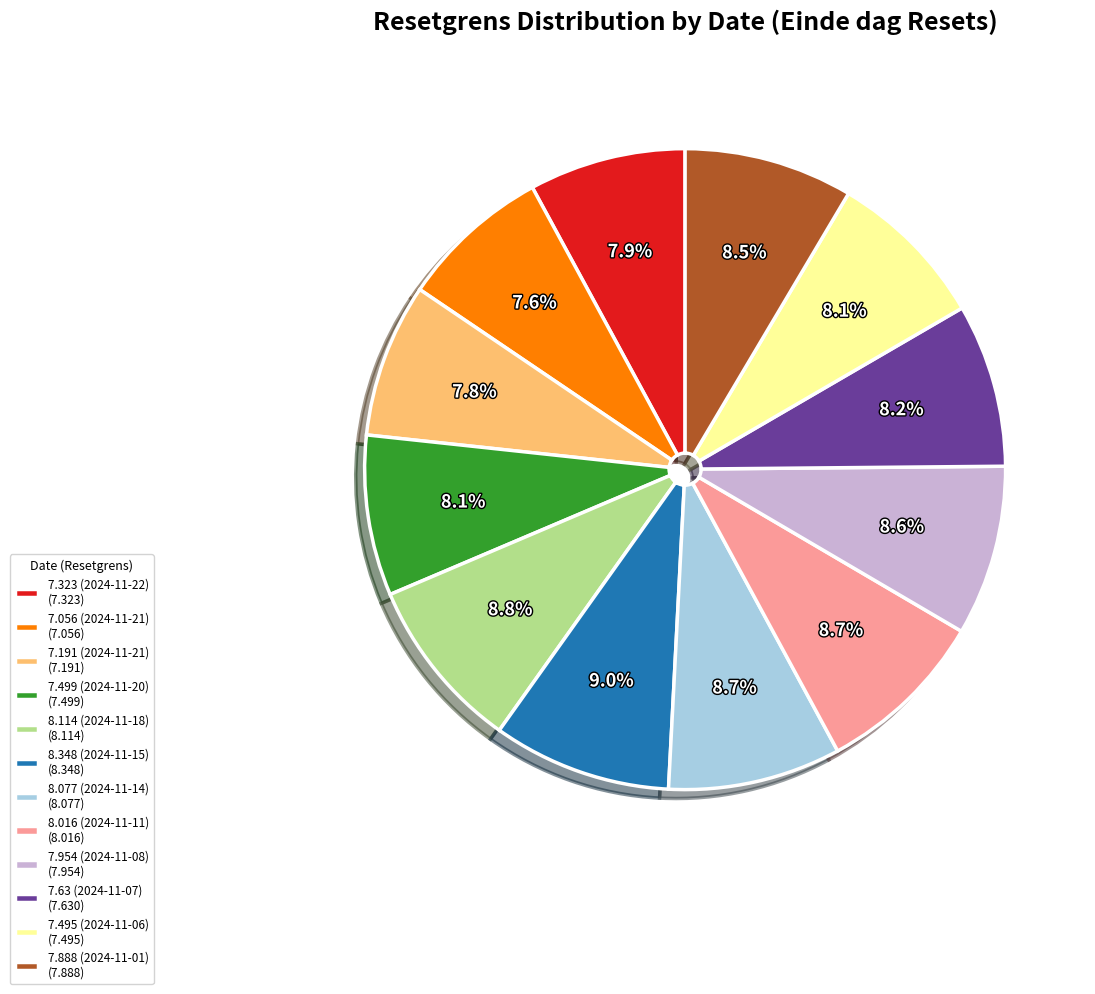

True or false: 8.348 (2024-11-15) accounts for 20% of the total.

False